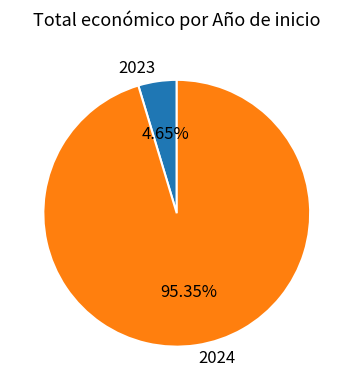

Does 2023 account for over 50% of the chart?

No